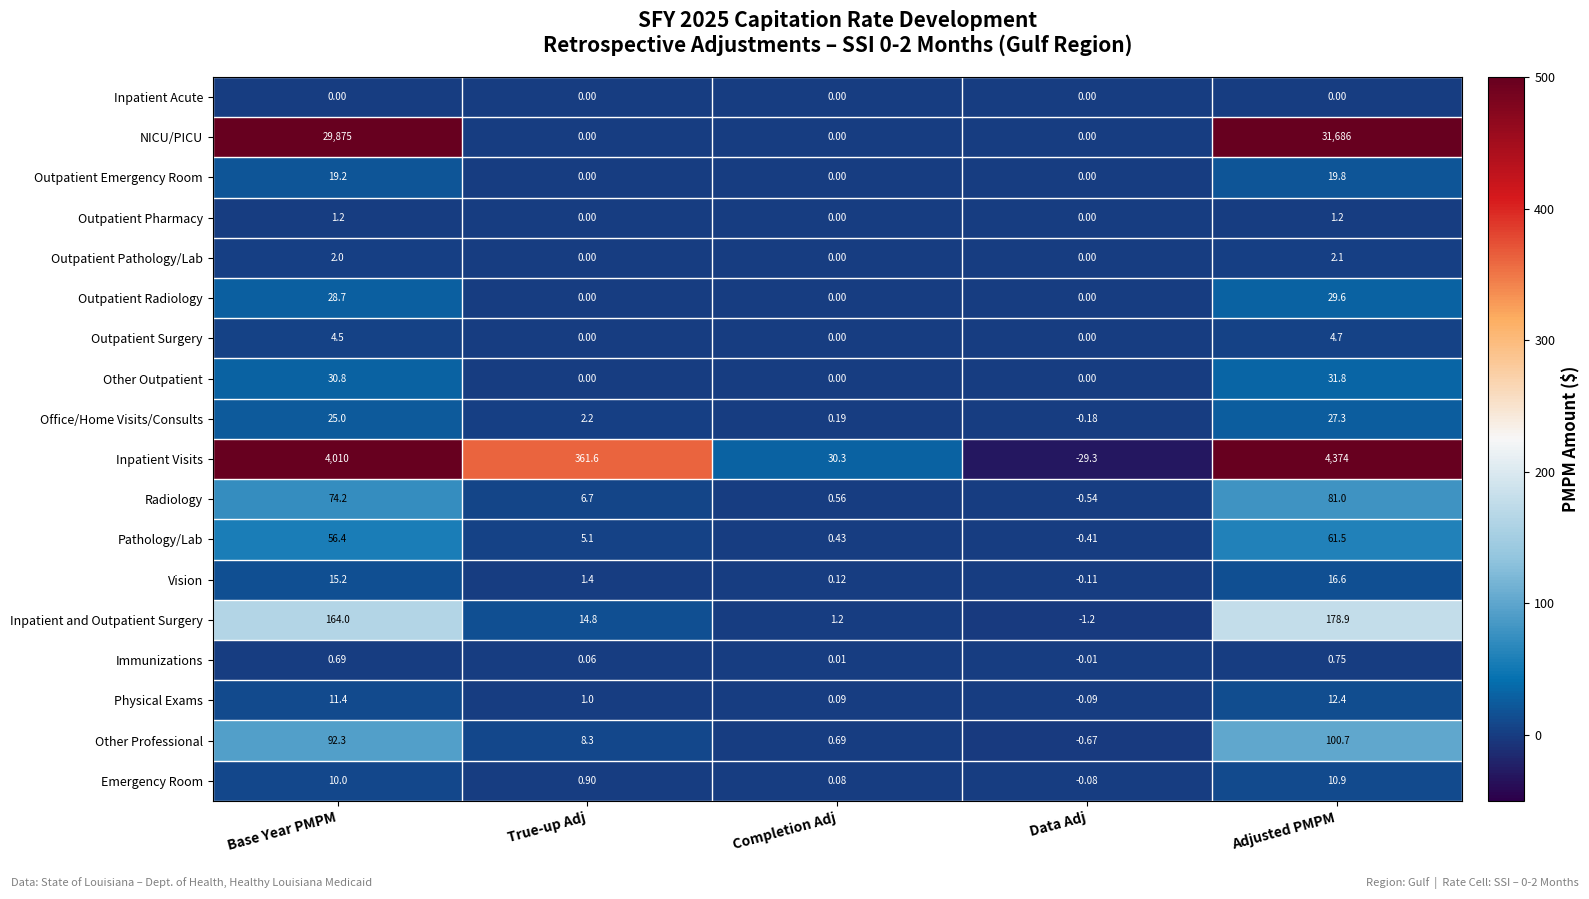

Which series changed the most between Data Adj and Adjusted PMPM?

NICU/PICU